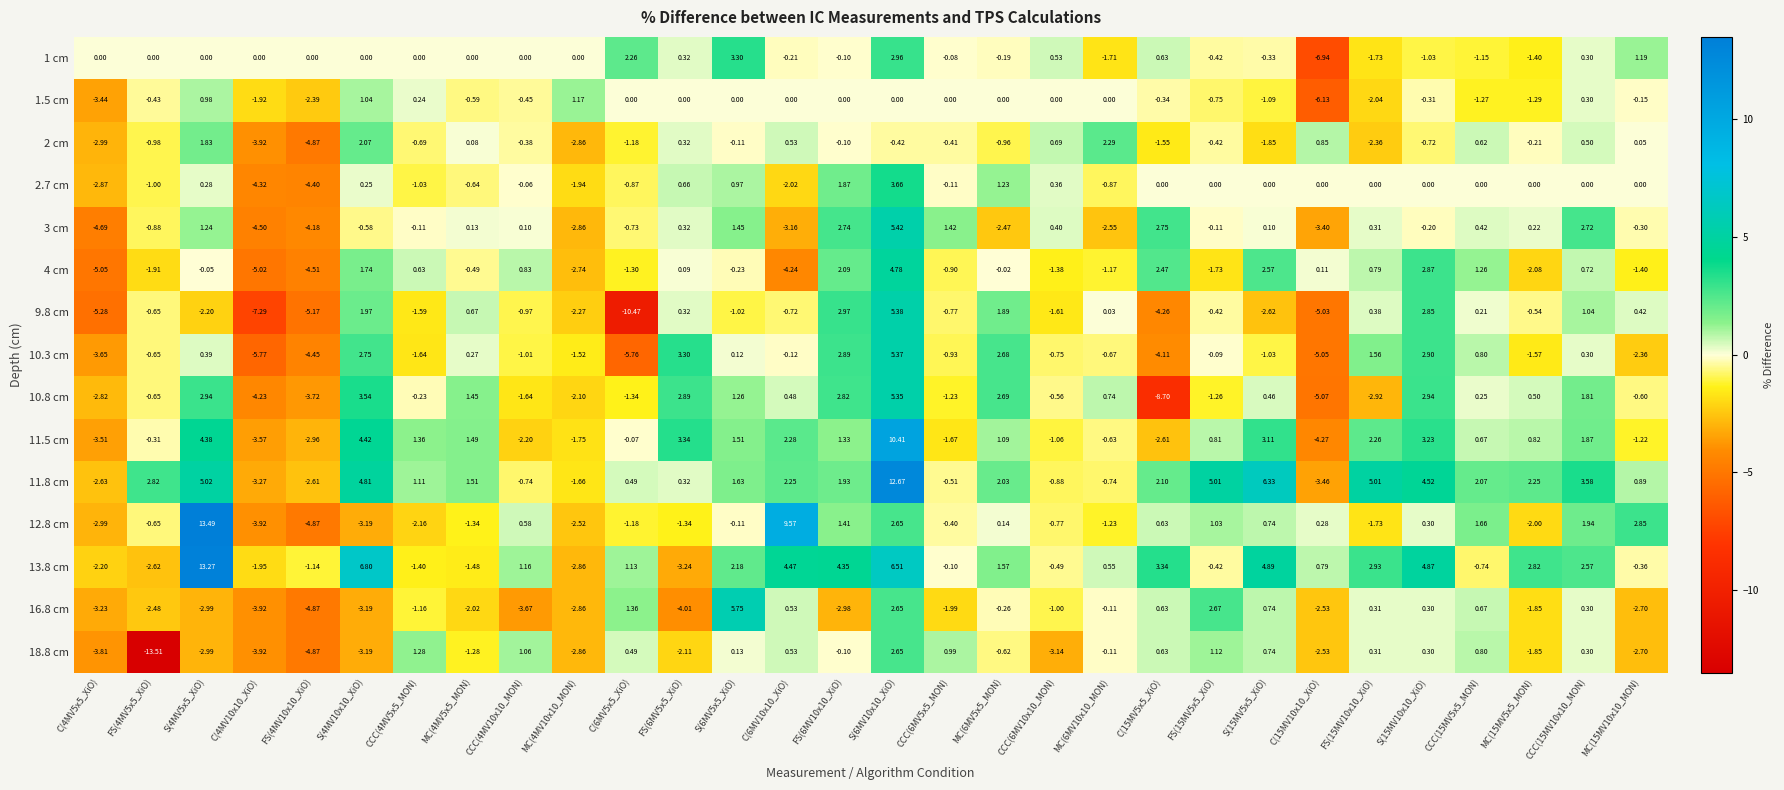

How many categories are shown in the chart?

30